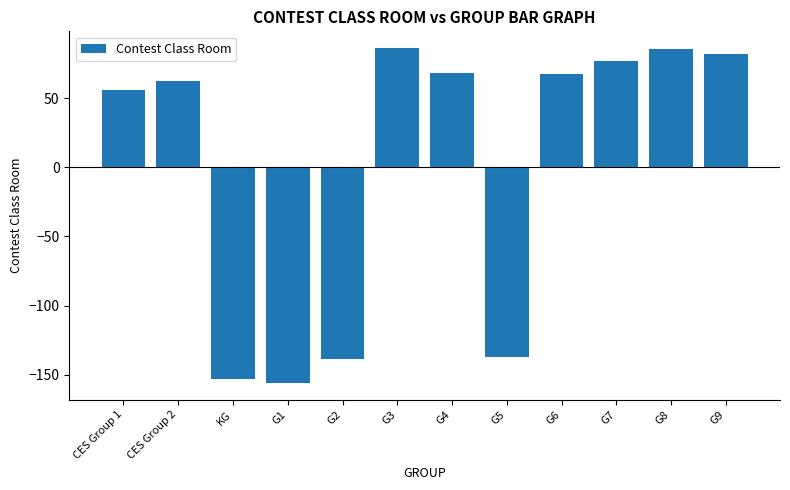

What is the change in value from G2 to G4?

+207.0